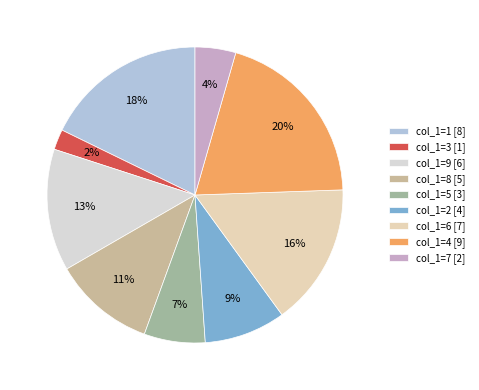

What is the largest slice in the pie chart?

col_1=4 [9]